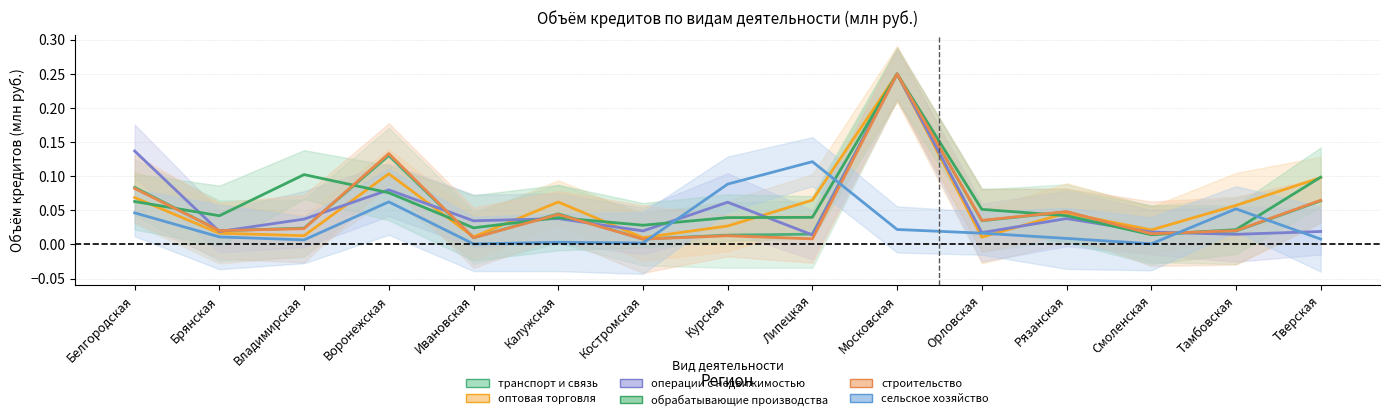

Reading left to right, extract all data points from this chart.

транспорт и связь: 0.1	0.0	0.0	0.1	0.0	0.0	0.0	0.0	0.0	0.2	0.0	0.0	0.0	0.0	0.1
оптовая торговля: 0.1	0.0	0.0	0.1	0.0	0.1	0.0	0.0	0.1	0.2	0.0	0.0	0.0	0.1	0.1
операции с недвижимостью: 0.1	0.0	0.0	0.1	0.0	0.0	0.0	0.1	0.0	0.2	0.0	0.0	0.0	0.0	0.0
обрабатывающие производства: 0.1	0.0	0.1	0.1	0.0	0.0	0.0	0.0	0.0	0.2	0.1	0.0	0.0	0.0	0.1
строительство: 0.1	0.0	0.0	0.1	0.0	0.0	0.0	0.0	0.0	0.2	0.0	0.0	0.0	0.0	0.1
сельское хозяйство: 0.0	0.0	0.0	0.1	0.0	0.0	0.0	0.1	0.1	0.0	0.0	0.0	0.0	0.1	0.0